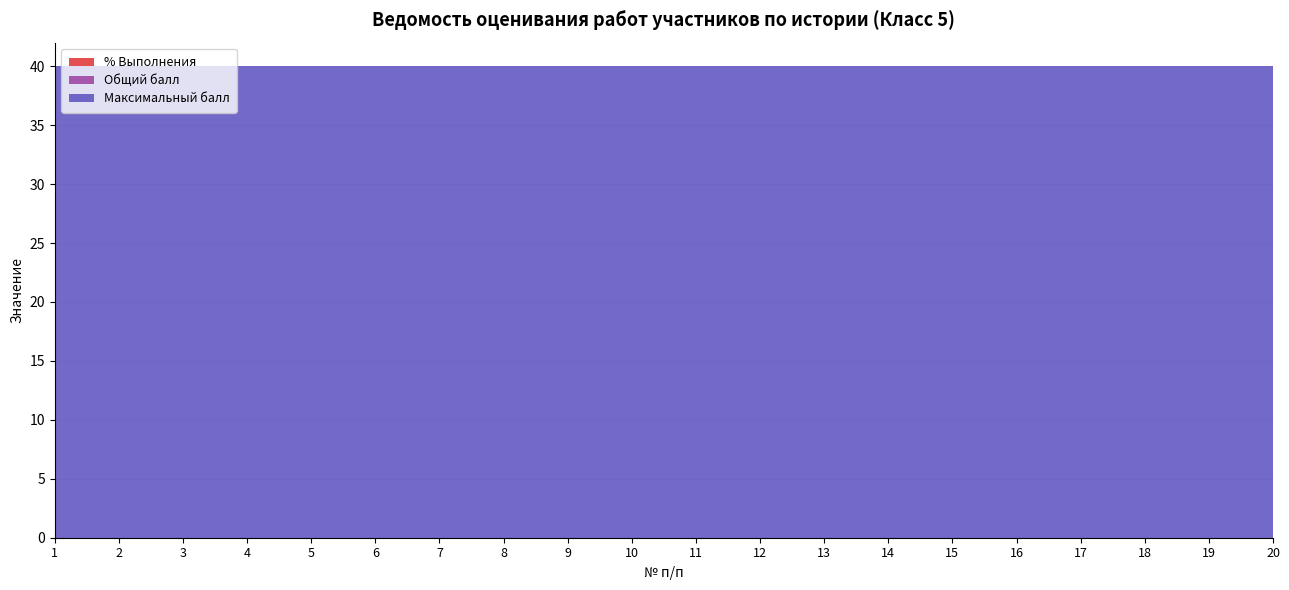

Reading left to right, list all the values displayed in this chart.

Общий балл: 1=0	2=0	3=0	4=0	5=0	6=0	7=0	8=0	9=0	10=0	11=0	12=0	13=0	14=0	15=0	16=0	17=0	18=0	19=0	20=0
Максимальный балл: 1=40	2=40	3=40	4=40	5=40	6=40	7=40	8=40	9=40	10=40	11=40	12=40	13=40	14=40	15=40	16=40	17=40	18=40	19=40	20=40
% Выполнения: 1=0	2=0	3=0	4=0	5=0	6=0	7=0	8=0	9=0	10=0	11=0	12=0	13=0	14=0	15=0	16=0	17=0	18=0	19=0	20=0